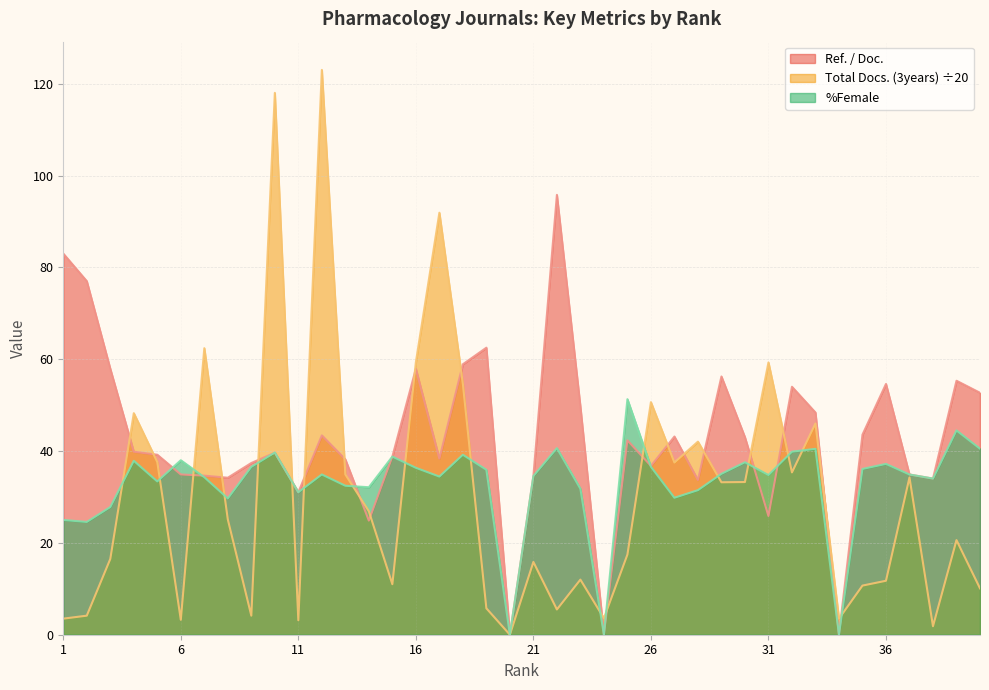

Which series has the widest spread of values?

Total Docs. (3years) ÷20